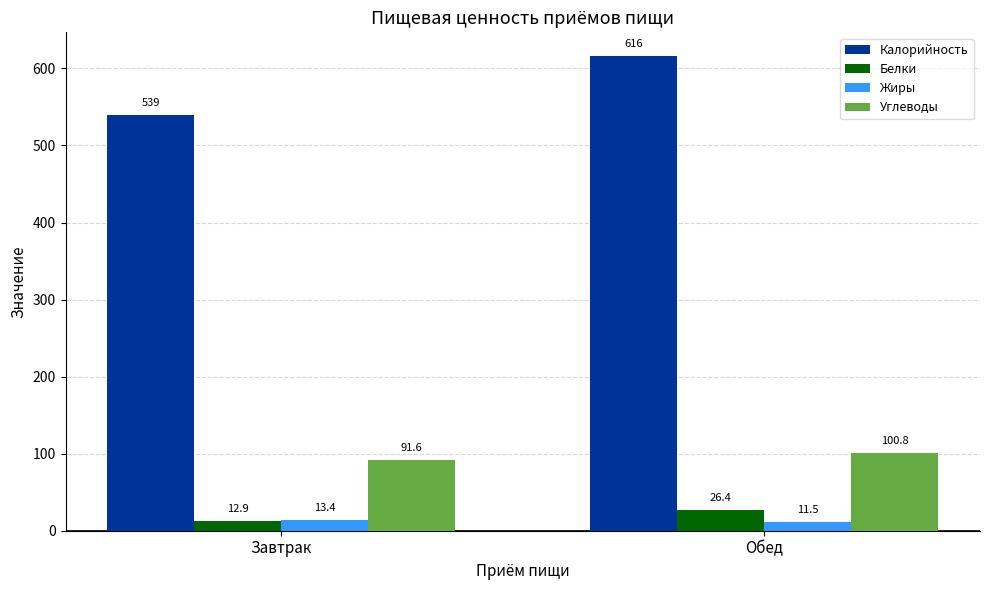

What position from the left is Завтрак?

1